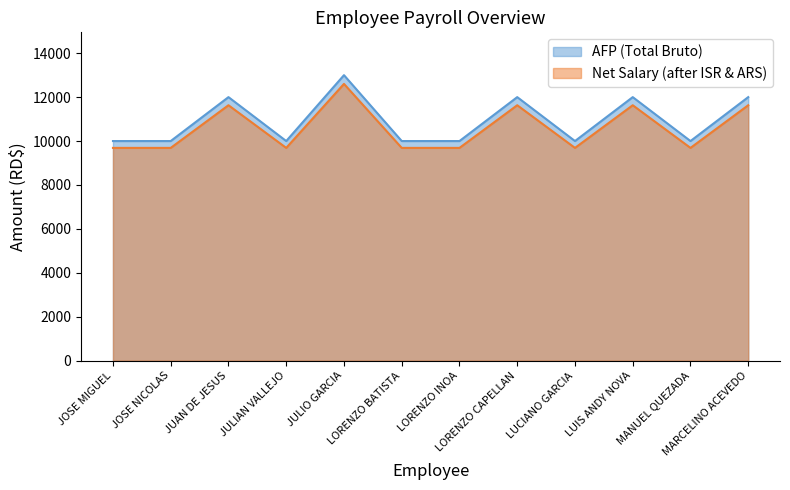

What is the average value of the ISR (AFP deduction) series?

10578.4